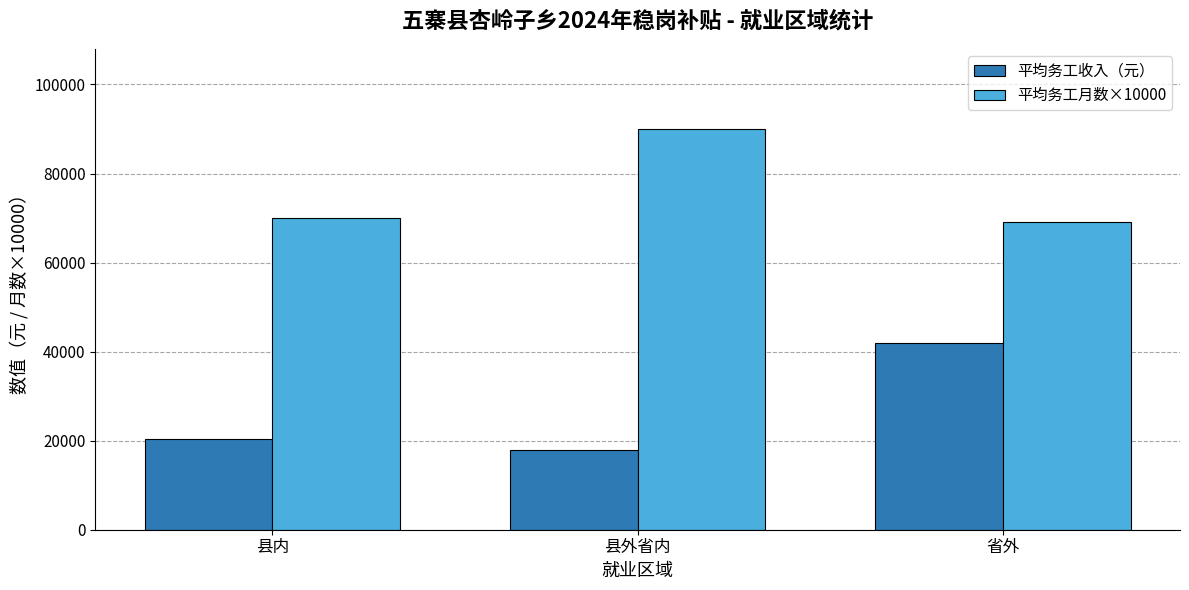

True or false: 平均务工收入（元） has a value of 8227.9 at 县外省内.

False